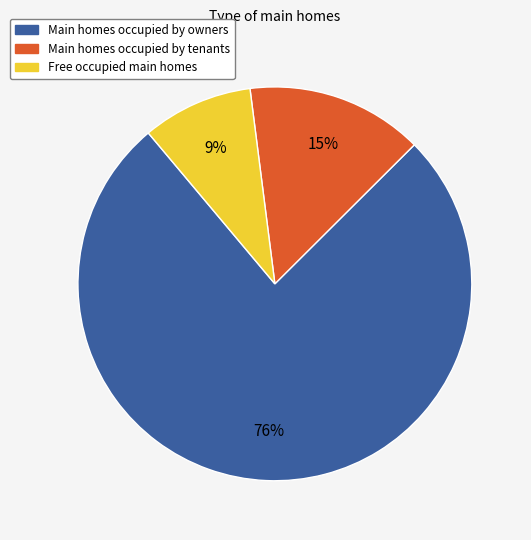

To the nearest percent, what is the average slice percentage?

33%